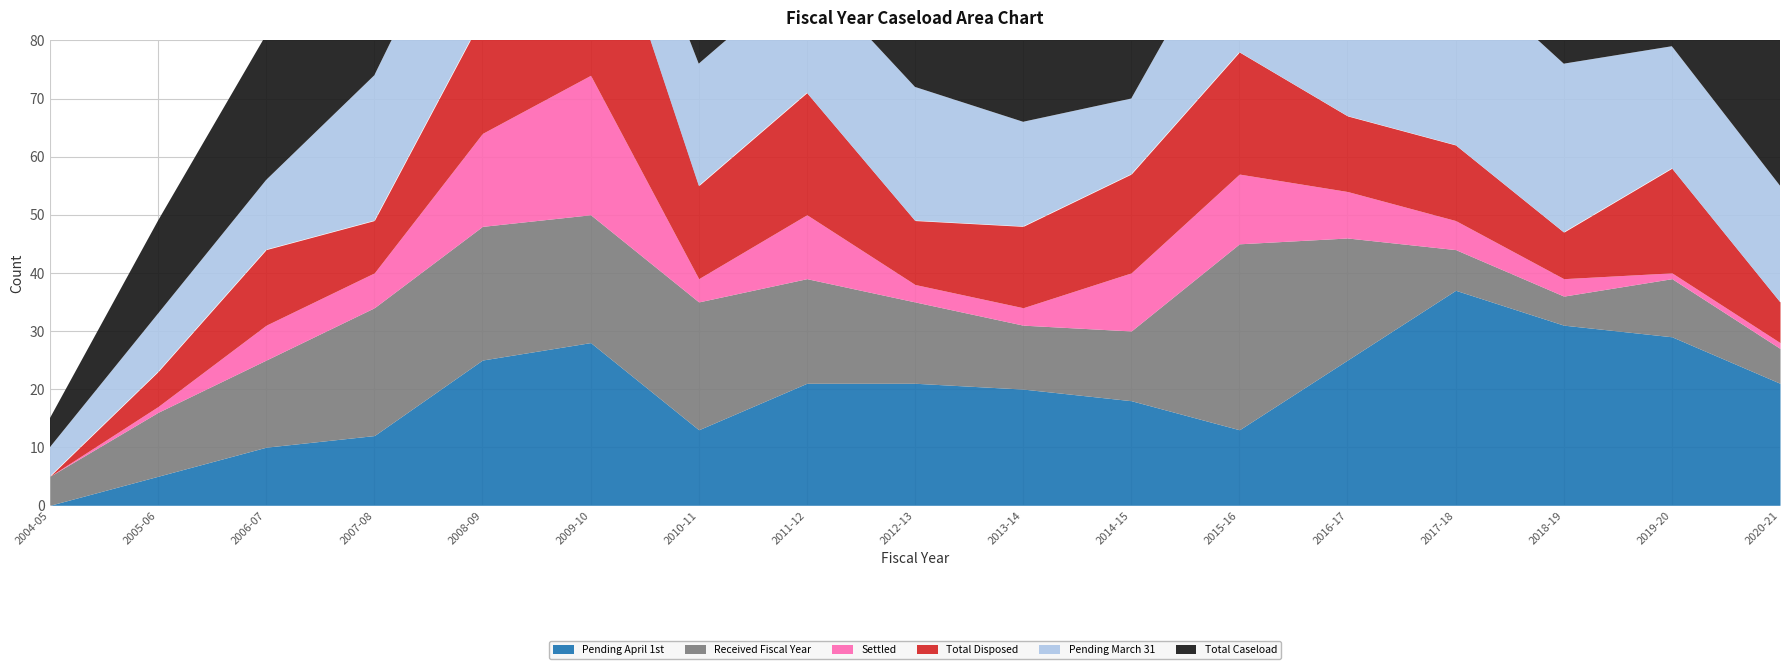

Reading right to left, transcribe all the data shown in this chart.

Total Caseload: 2020-21=27	2019-20=39	2018-19=36	2017-18=44	2016-17=46	2015-16=45	2014-15=30	2013-14=31	2012-13=35	2011-12=39	2010-11=35	2009-10=50	2008-09=48	2007-08=34	2006-07=25	2005-06=16	2004-05=5
Pending April 1st: 2020-21=21	2019-20=29	2018-19=31	2017-18=37	2016-17=25	2015-16=13	2014-15=18	2013-14=20	2012-13=21	2011-12=21	2010-11=13	2009-10=28	2008-09=25	2007-08=12	2006-07=10	2005-06=5	2004-05=0
Received Fiscal Year: 2020-21=6	2019-20=10	2018-19=5	2017-18=7	2016-17=21	2015-16=32	2014-15=12	2013-14=11	2012-13=14	2011-12=18	2010-11=22	2009-10=22	2008-09=23	2007-08=22	2006-07=15	2005-06=11	2004-05=5
Total Disposed: 2020-21=7	2019-20=18	2018-19=8	2017-18=13	2016-17=13	2015-16=21	2014-15=17	2013-14=14	2012-13=11	2011-12=21	2010-11=16	2009-10=37	2008-09=20	2007-08=9	2006-07=13	2005-06=6	2004-05=0
Settled: 2020-21=1	2019-20=1	2018-19=3	2017-18=5	2016-17=8	2015-16=12	2014-15=10	2013-14=3	2012-13=3	2011-12=11	2010-11=4	2009-10=24	2008-09=16	2007-08=6	2006-07=6	2005-06=1	2004-05=0
Pending March 31: 2020-21=20	2019-20=21	2018-19=29	2017-18=31	2016-17=37	2015-16=25	2014-15=13	2013-14=18	2012-13=23	2011-12=21	2010-11=21	2009-10=13	2008-09=28	2007-08=25	2006-07=12	2005-06=10	2004-05=5